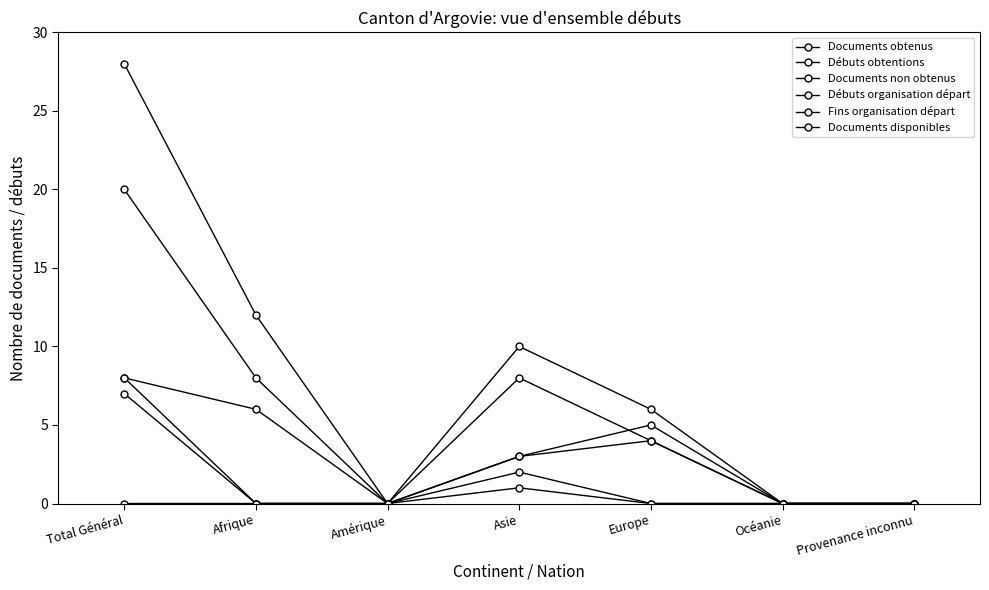

How many lines are shown in the chart?

6